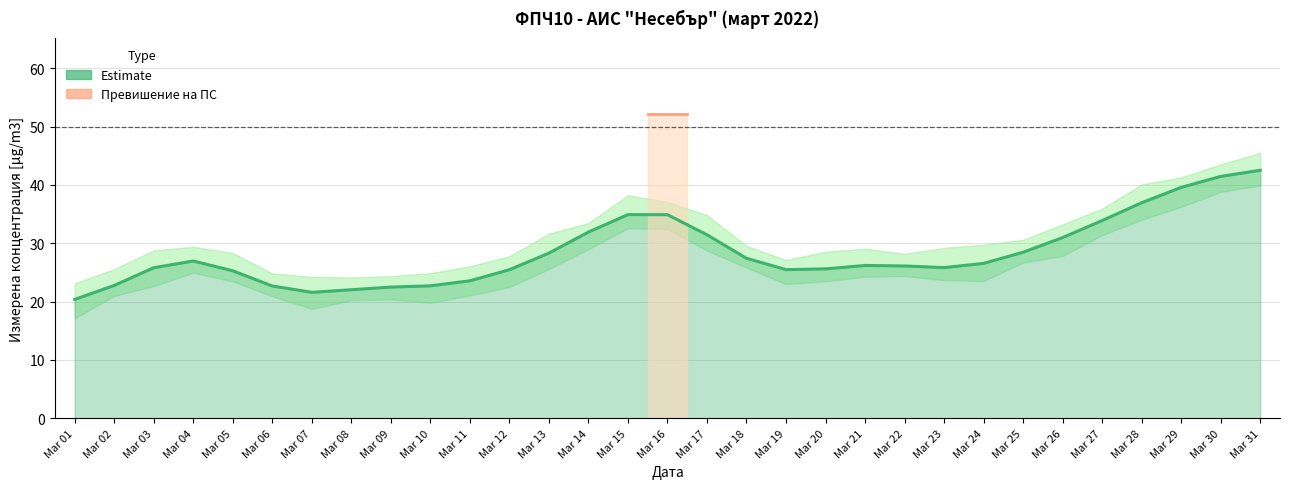

Which has a higher value, 22 or 16?

16